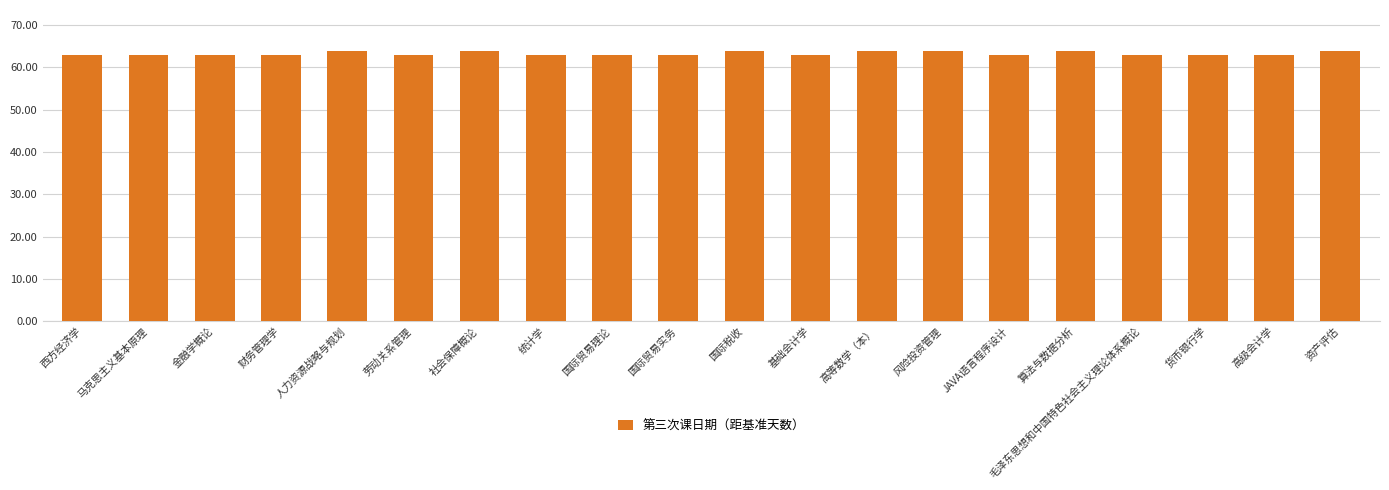

What is the value of the 5th bar from the left?

64